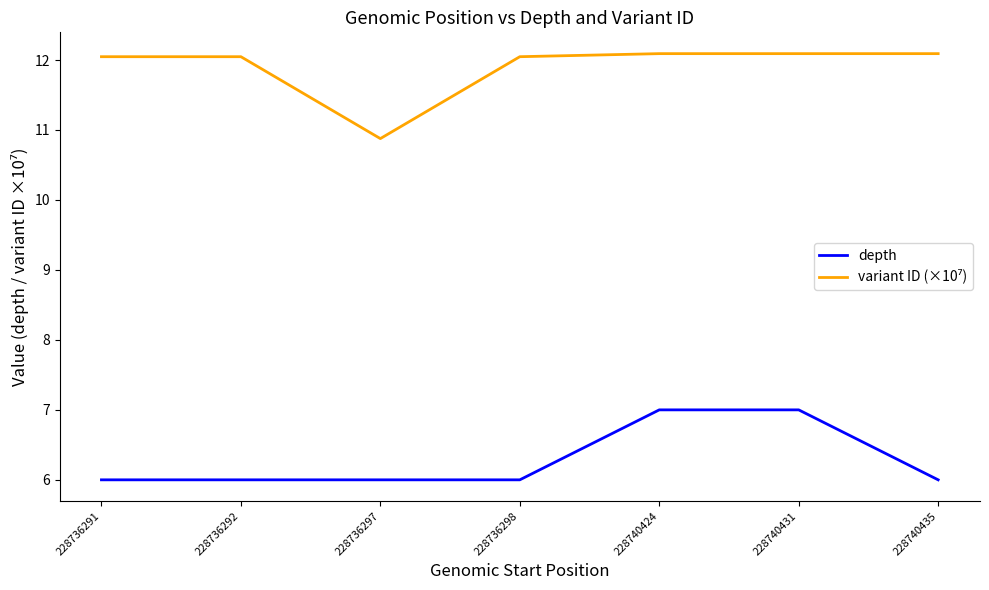

The value of depth at 228740424 is 7.0. True or false?

True